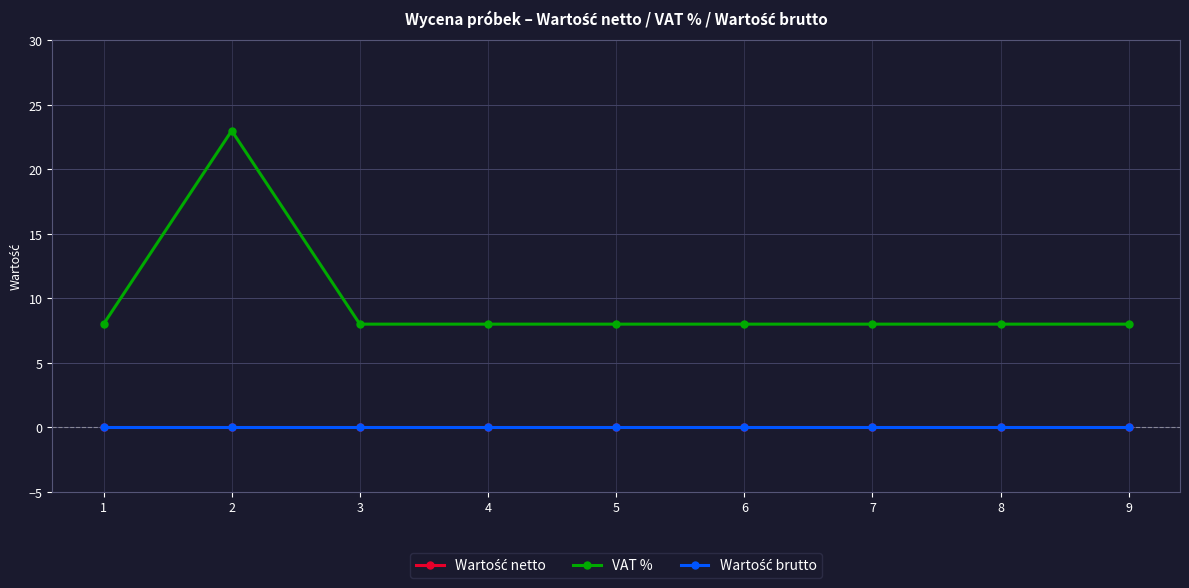

Does the chart have visible grid lines?

Yes